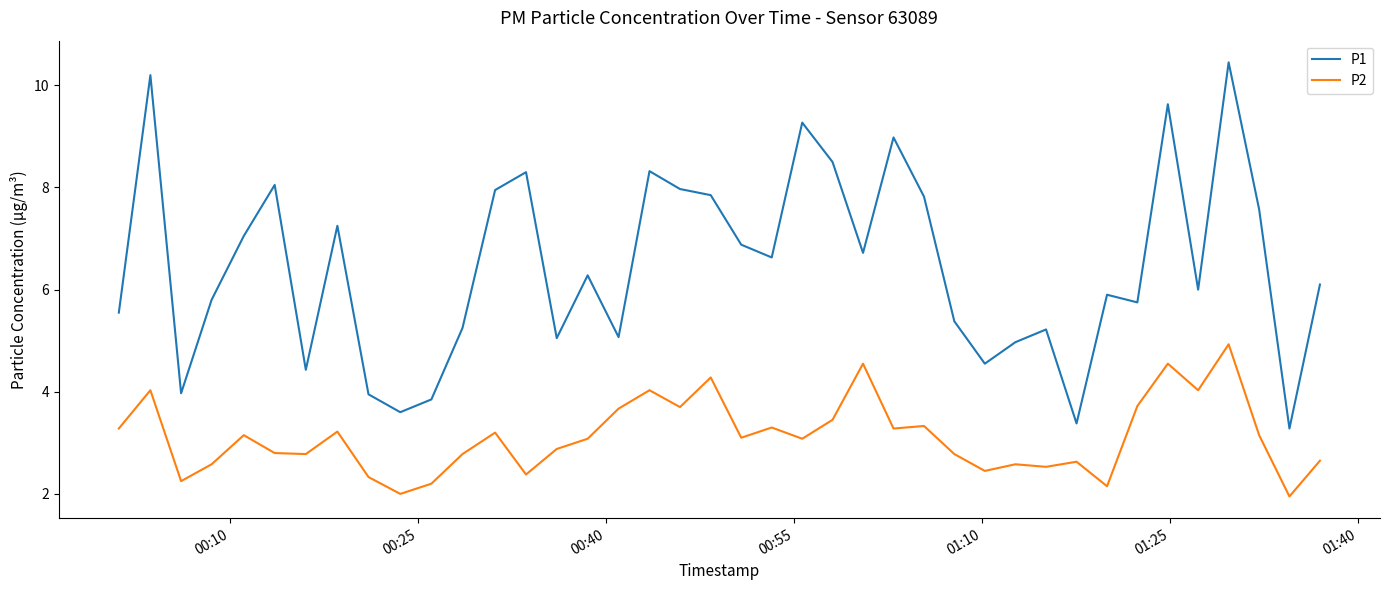

Rank the series by their maximum value, from lowest to highest.

P2, P1